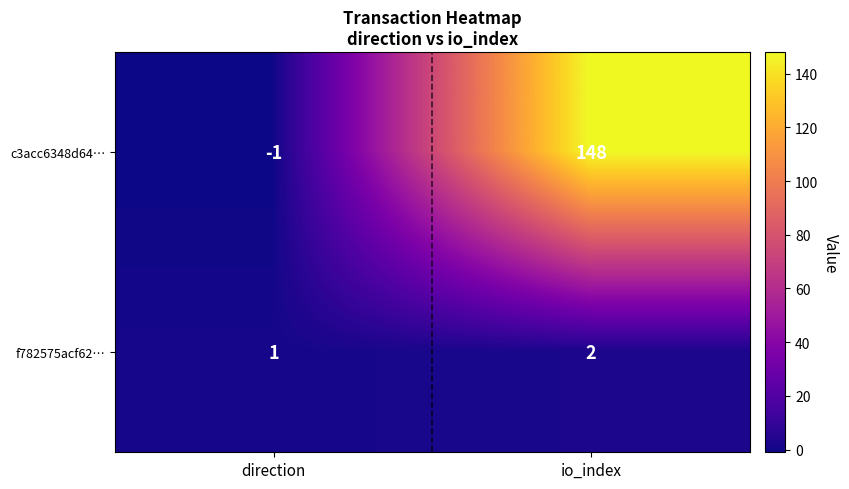

Which label corresponds to the largest value in the chart?

io_index